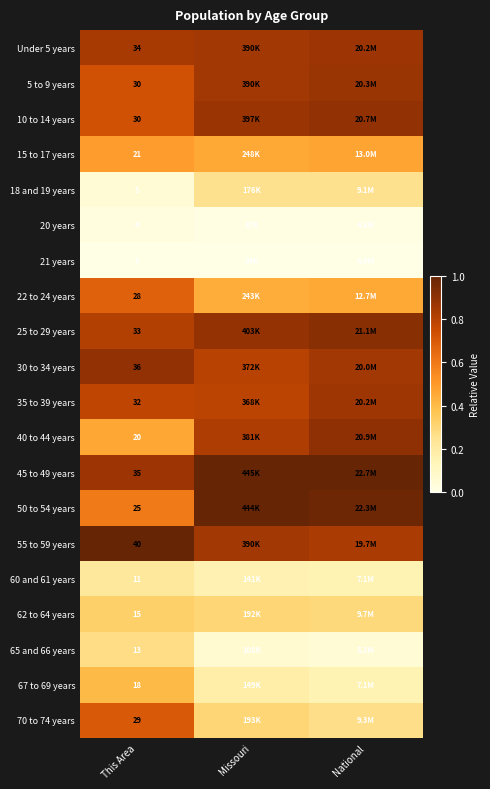

Is the value of 50 to 54 years at This Area greater than the value of Under 5 years at This Area?

No